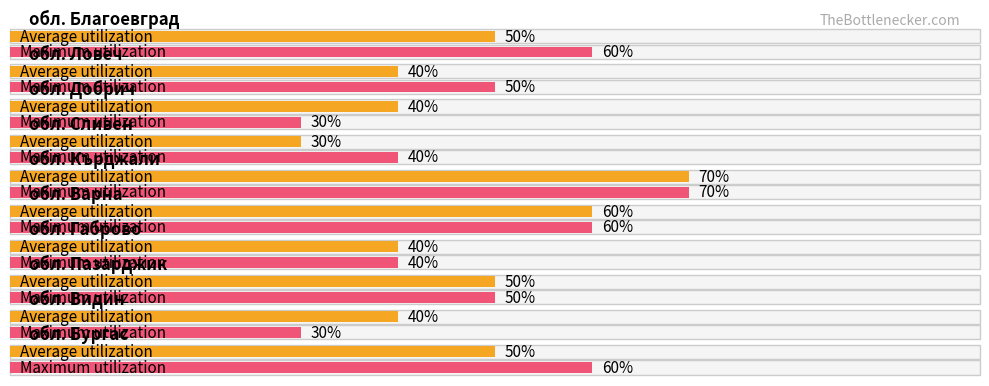

At which category is the sum across all series the highest?

обл. Кърджали